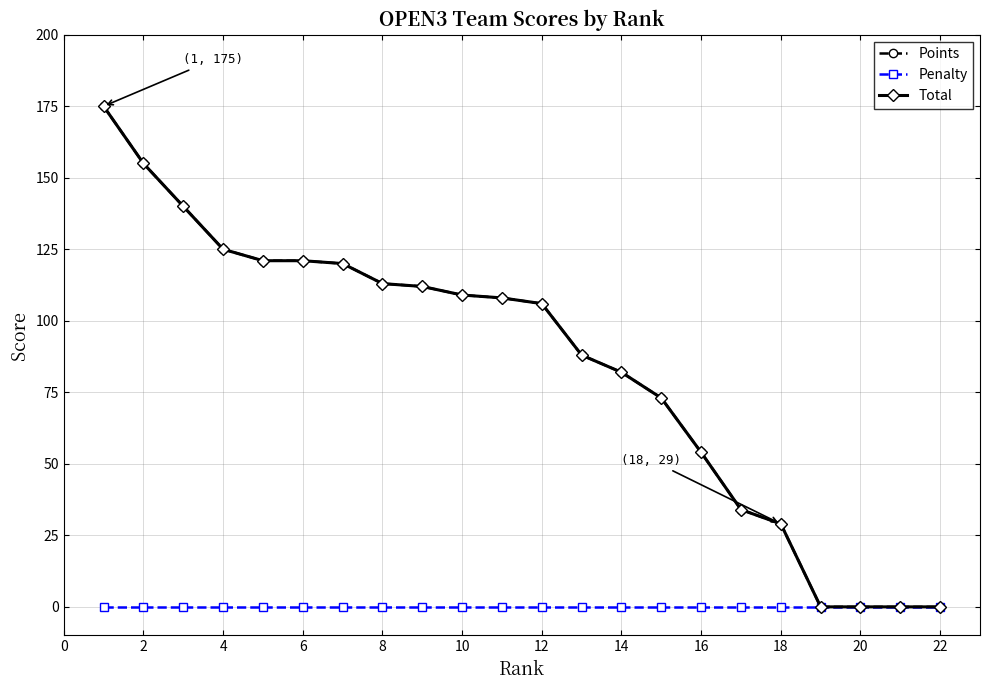

Does the chart have visible grid lines?

Yes